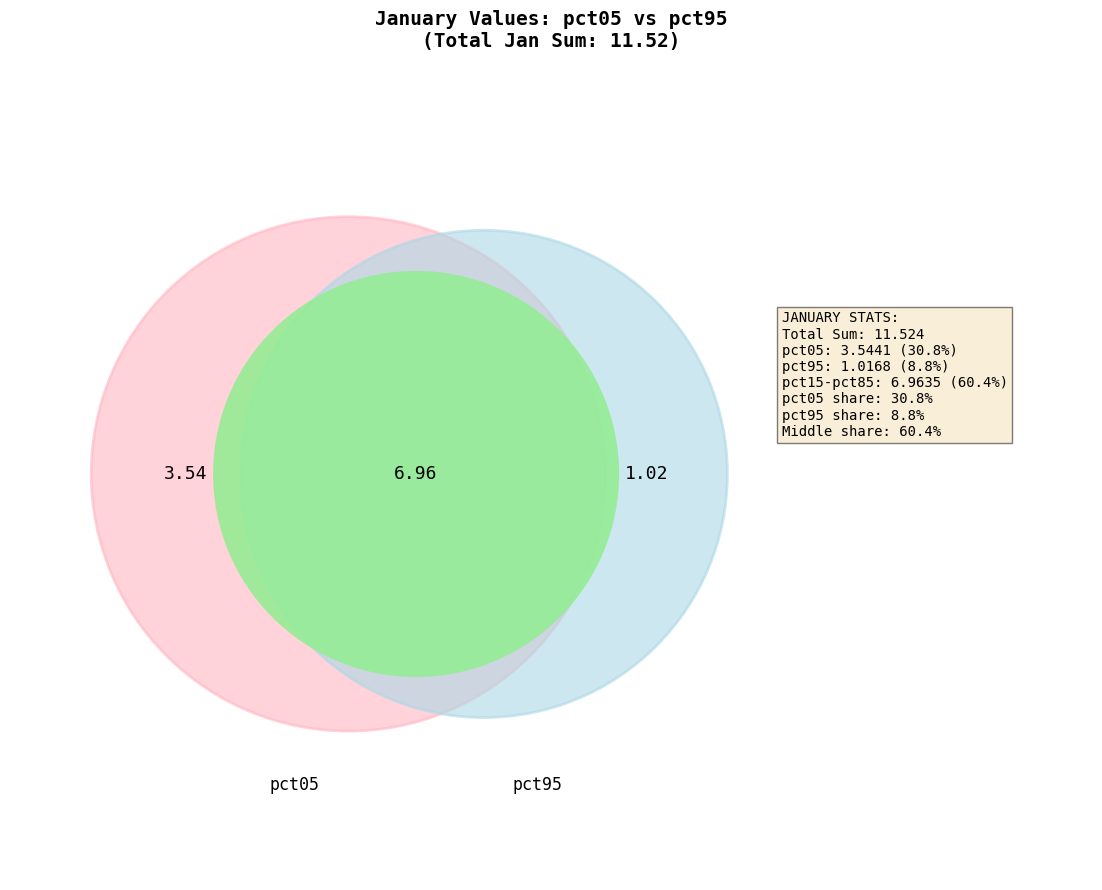

The pct85 slice represents 1% of the pie. True or false?

False